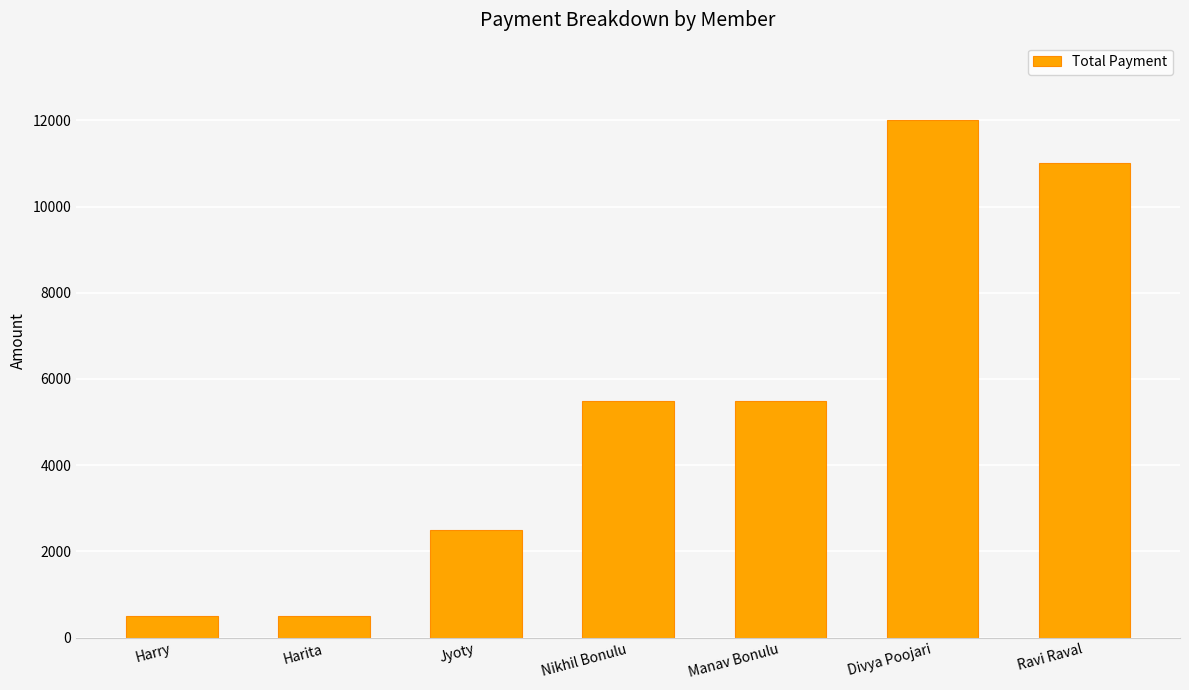

What is the sum of all values?

37500